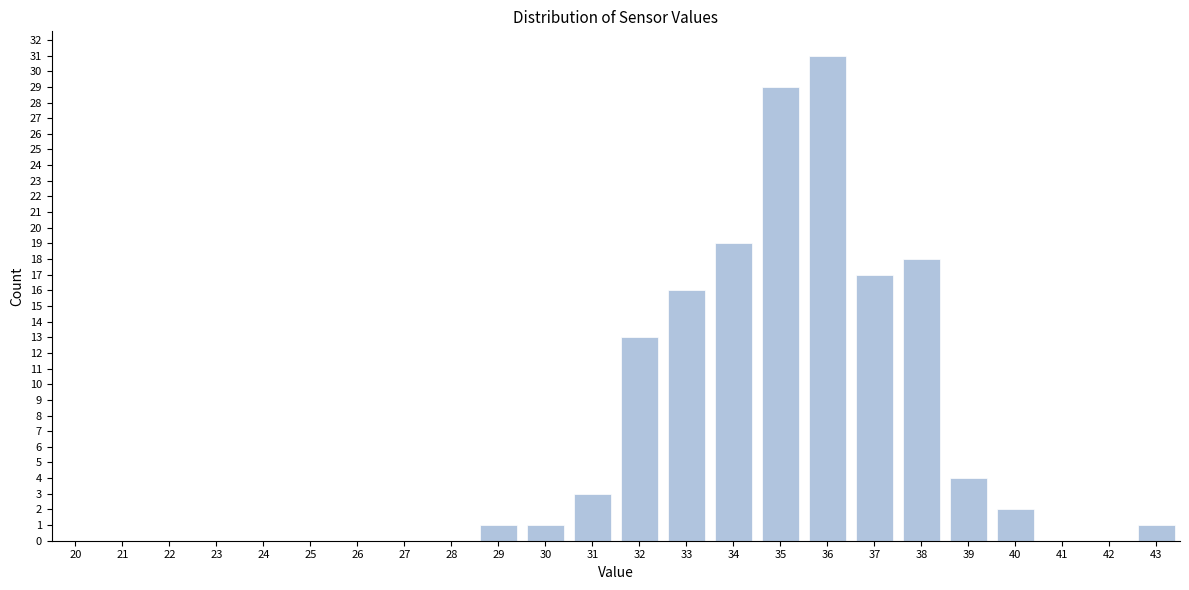

Reading left to right, extract all data points from this chart.

20=0	21=0	22=0	23=0	24=0	25=0	26=0	27=0	28=0	29=1	30=1	31=3	32=13	33=16	34=19	35=29	36=31	37=17	38=18	39=4	40=2	41=0	42=0	43=1